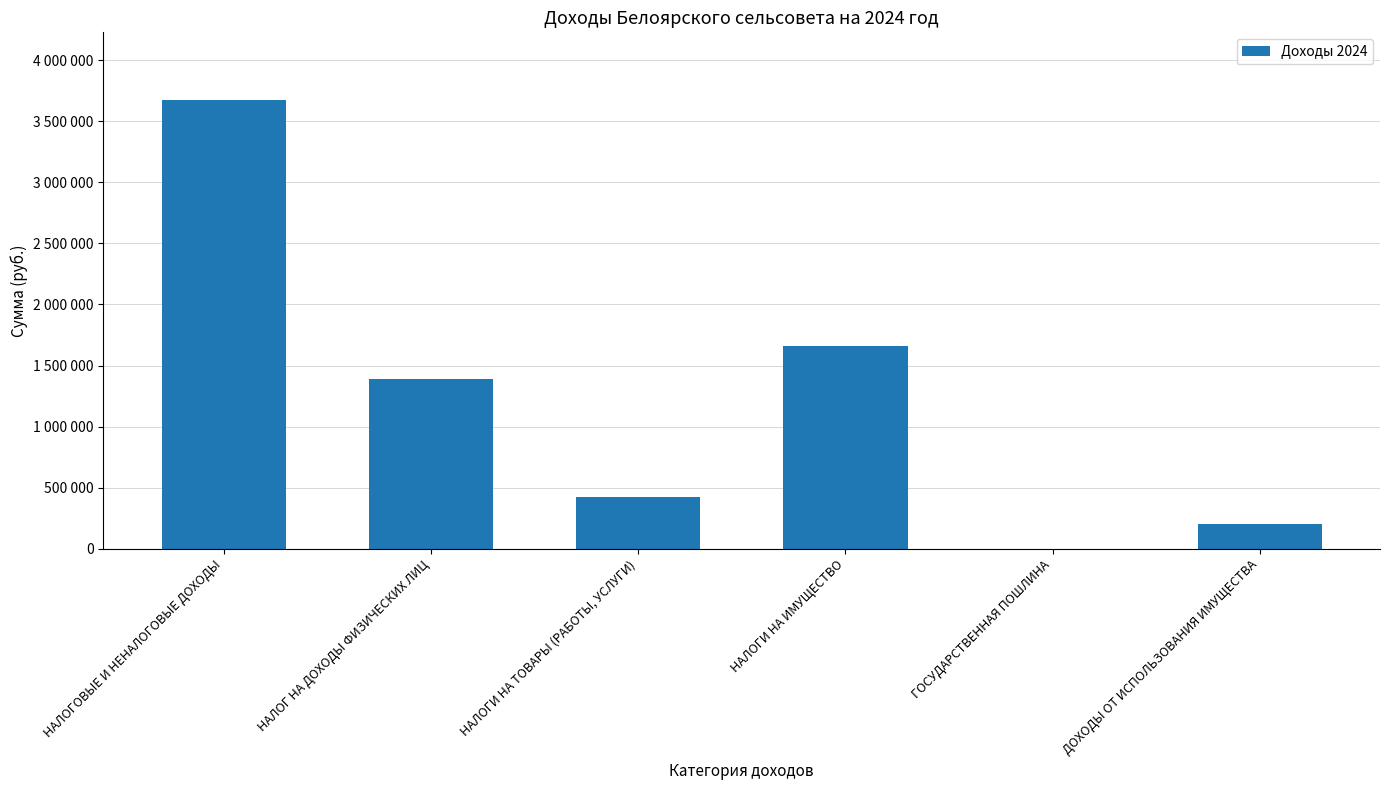

What is the ratio of the value at НАЛОГ НА ДОХОДЫ ФИЗИЧЕСКИХ ЛИЦ to the value at НАЛОГИ НА ИМУЩЕСТВО?

0.8